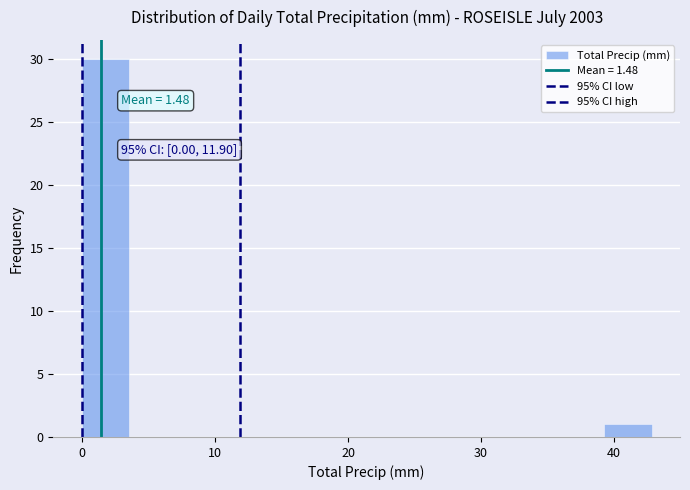

Read against the x-axis, roughly where is the centre of the tallest bar?

2